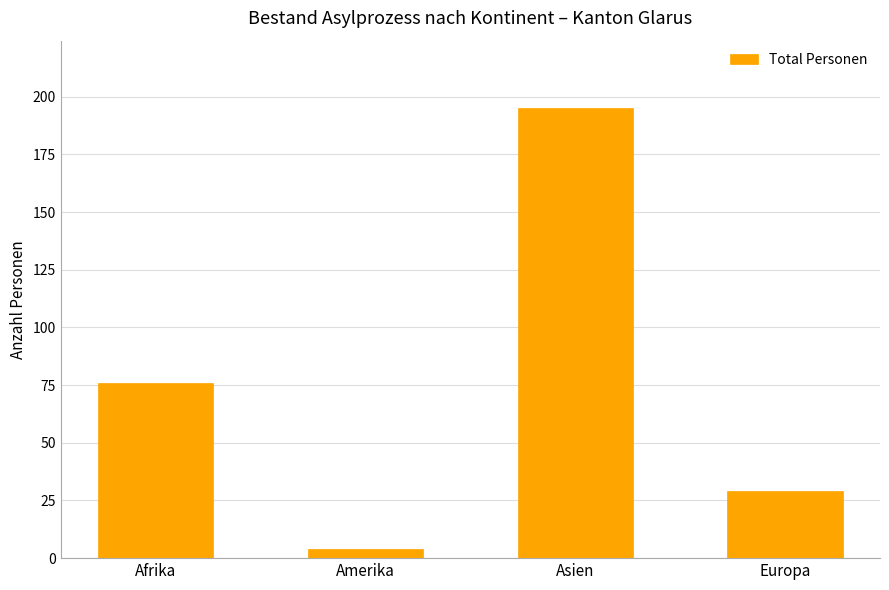

What is the ratio of the value at Amerika to the value at Europa?

0.1